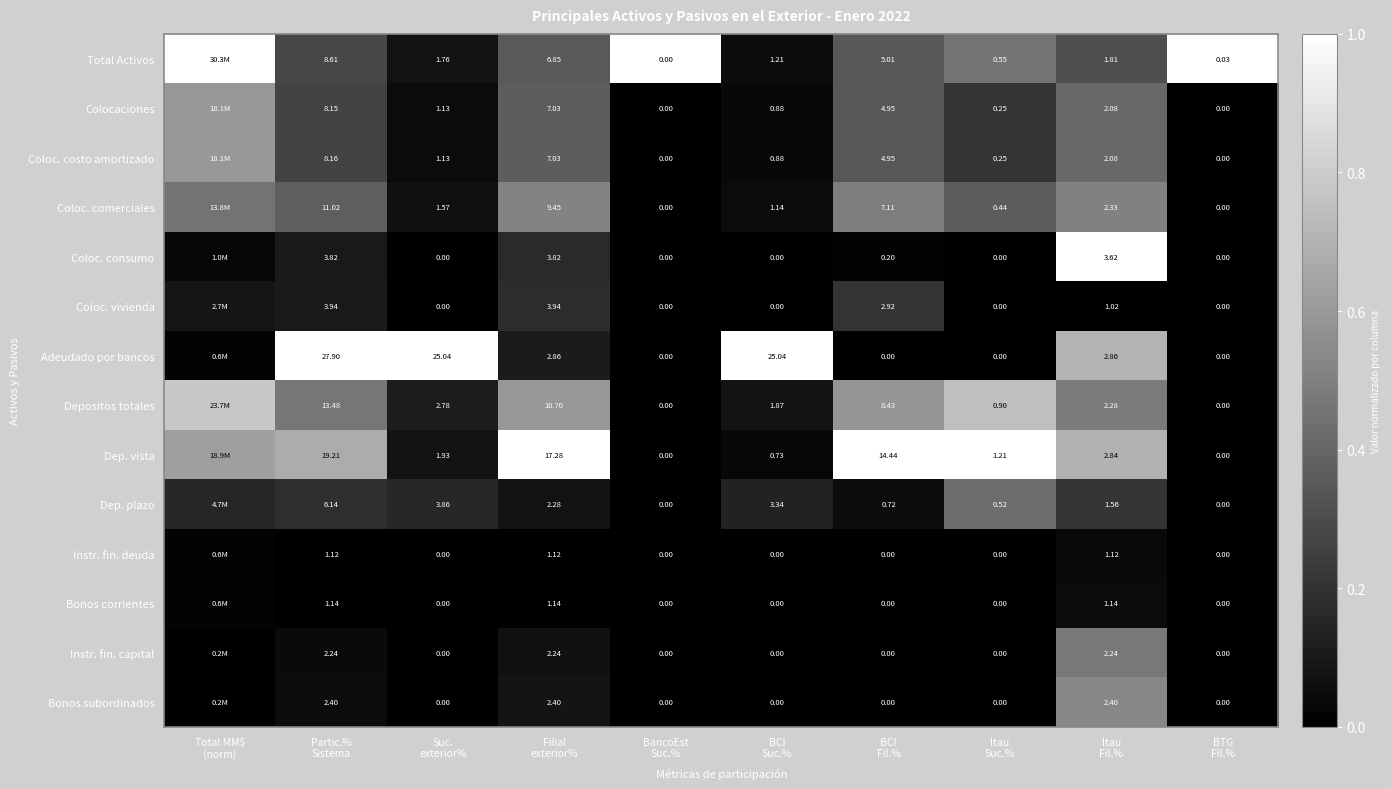

The value of Coloc. comerciales at BancoEst Suc.% is 0.2. True or false?

False